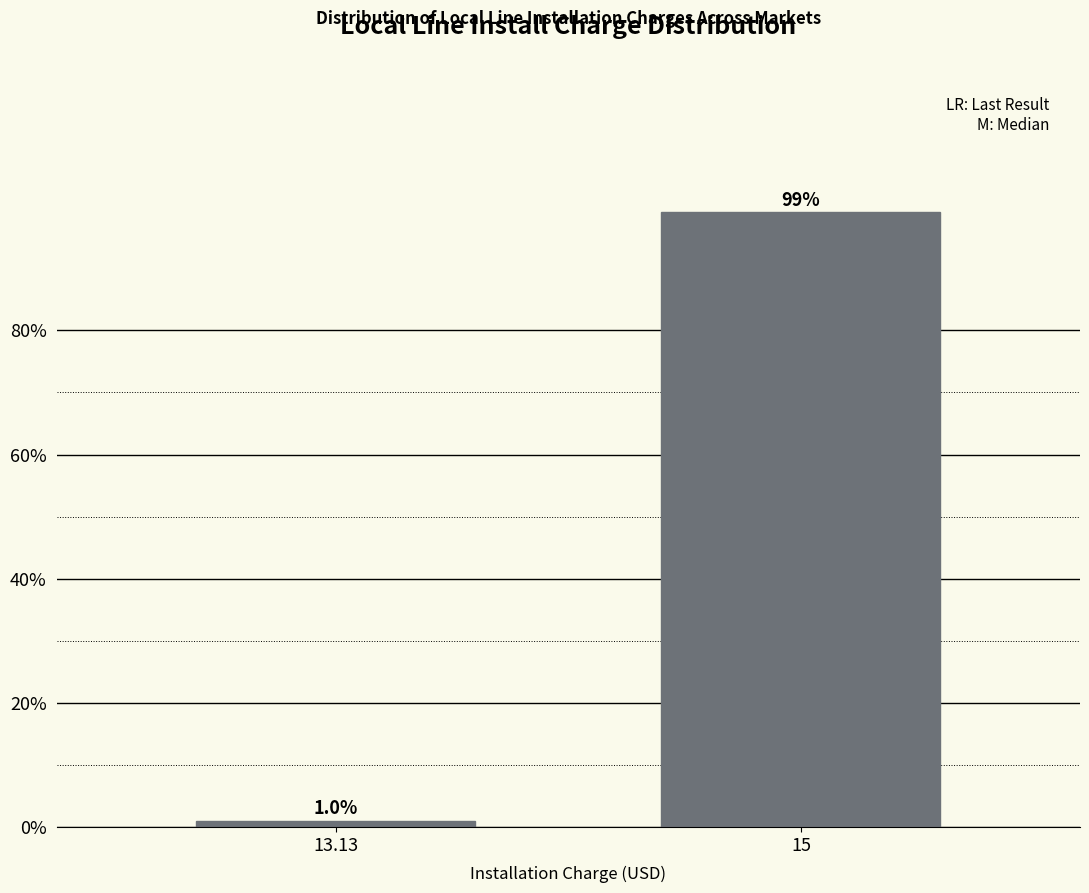

Reading left to right, what are all the values shown in this chart?

1.0	99.0